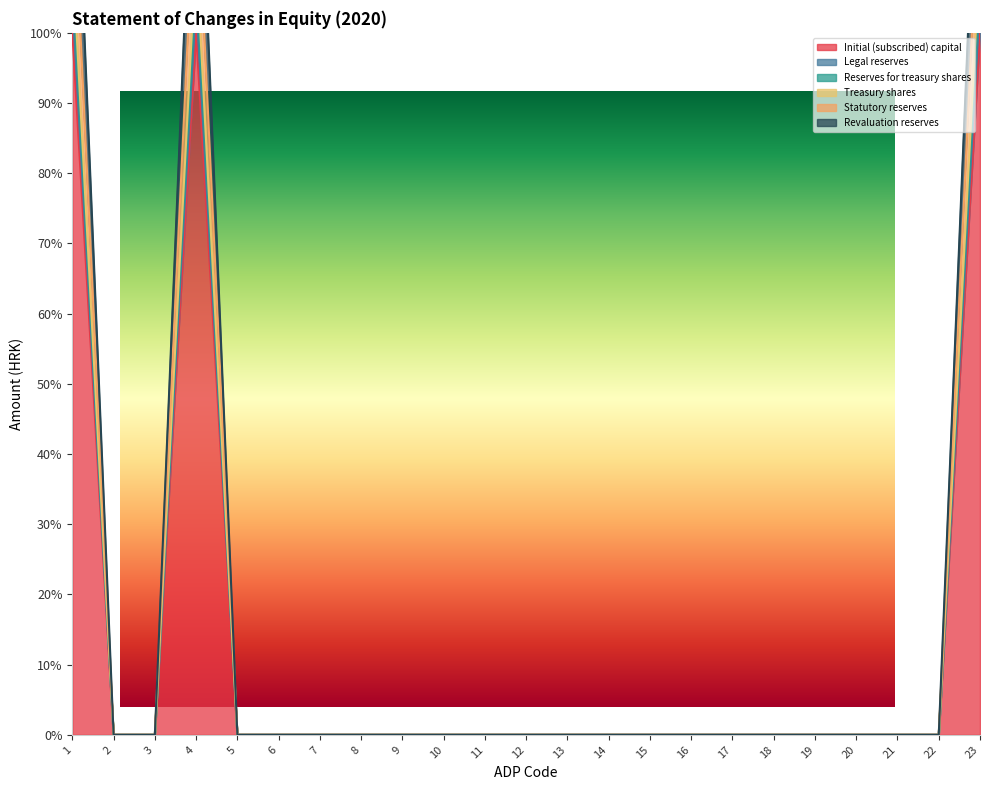

Reading right to left, extract all data points from this chart.

Initial (subscribed) capital: 100.0	0.0	0.0	0.0	0.0	0.0	0.0	0.0	0.0	0.0	0.0	0.0	0.0	0.0	0.0	0.0	0.0	0.0	0.0	100.0	0.0	0.0	100.0
Legal reserves: 104.7	0.0	0.0	0.0	0.0	0.0	0.0	0.0	0.0	0.0	0.0	0.0	0.0	0.0	0.0	0.0	0.0	0.0	0.0	104.7	0.0	0.0	104.7
Reserves for treasury shares: 108.1	0.0	0.0	0.0	0.0	0.0	0.0	0.0	0.0	0.0	0.0	0.0	0.0	0.0	0.0	0.0	0.0	0.0	0.0	108.1	0.0	0.0	108.1
Treasury shares: 111.6	0.0	0.0	0.0	0.0	0.0	0.0	0.0	0.0	0.0	0.0	0.0	0.0	0.0	0.0	0.0	0.0	0.0	0.0	111.6	0.0	0.0	111.6
Statutory reserves: 124.6	0.0	0.0	0.0	0.0	0.0	0.0	0.0	0.0	0.0	0.0	0.0	0.0	0.0	0.0	0.0	0.0	0.0	0.0	124.6	0.0	0.0	124.6
Revaluation reserves: 141.1	0.0	0.0	0.0	0.0	0.0	0.0	0.0	0.0	0.0	0.0	0.0	0.0	0.0	0.0	0.0	0.0	0.0	0.0	141.1	0.0	0.0	141.1